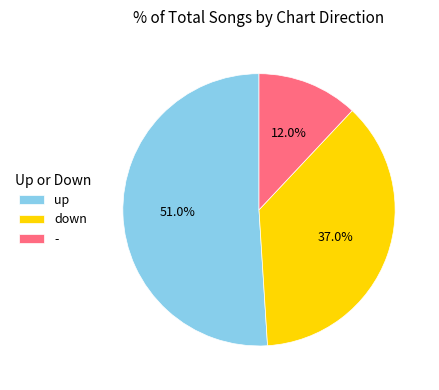

What percentage is NOT represented by down?

63.0%